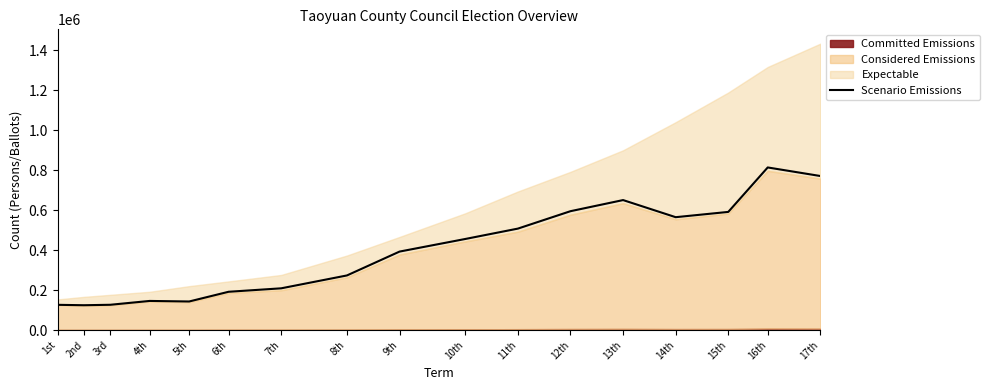

True or false: the data shows 392788 at 9th.

True